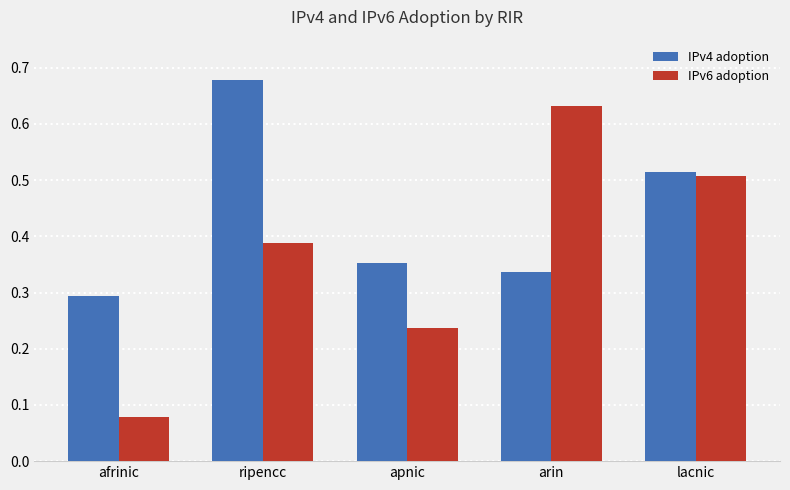

The IPv6 adoption series shows 0.0 at afrinic. True or false?

False